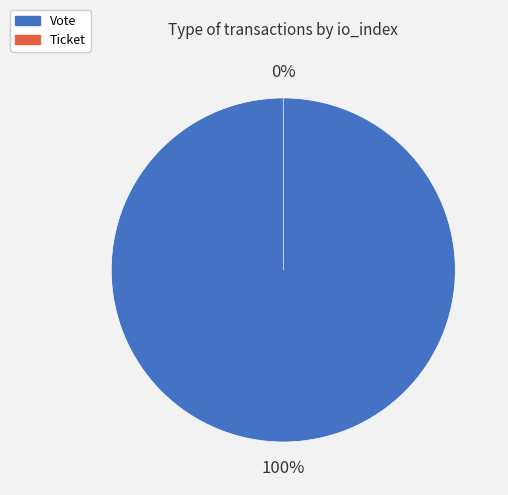

How many slices are in this pie chart?

2